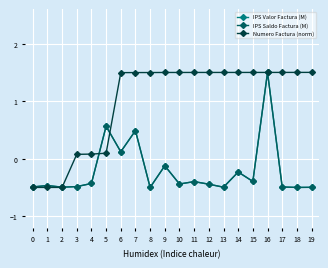

Reading right to left, extract all data points from this chart.

IPS Valor Factura (M): -0.5	-0.5	-0.5	1.5	-0.4	-0.2	-0.5	-0.4	-0.4	-0.4	-0.1	-0.5	0.5	0.1	0.6	-0.4	-0.5	-0.5	-0.5	-0.5
IPS Saldo Factura (M): -0.5	-0.5	-0.5	1.5	-0.4	-0.2	-0.5	-0.4	-0.4	-0.4	-0.1	-0.5	0.5	0.1	0.6	-0.4	-0.5	-0.5	-0.5	-0.5
Numero Factura (norm): 1.5	1.5	1.5	1.5	1.5	1.5	1.5	1.5	1.5	1.5	1.5	1.5	1.5	1.5	0.1	0.1	0.1	-0.5	-0.5	-0.5